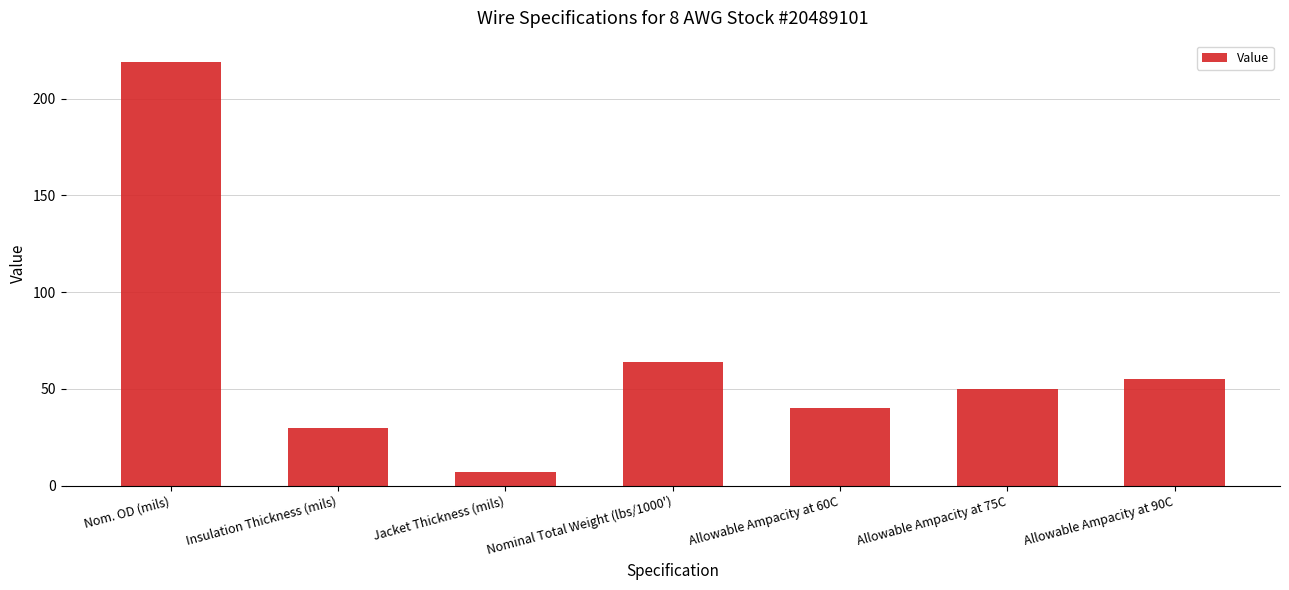

What is the difference between the values at Insulation Thickness (mils) and Jacket Thickness (mils)?

23